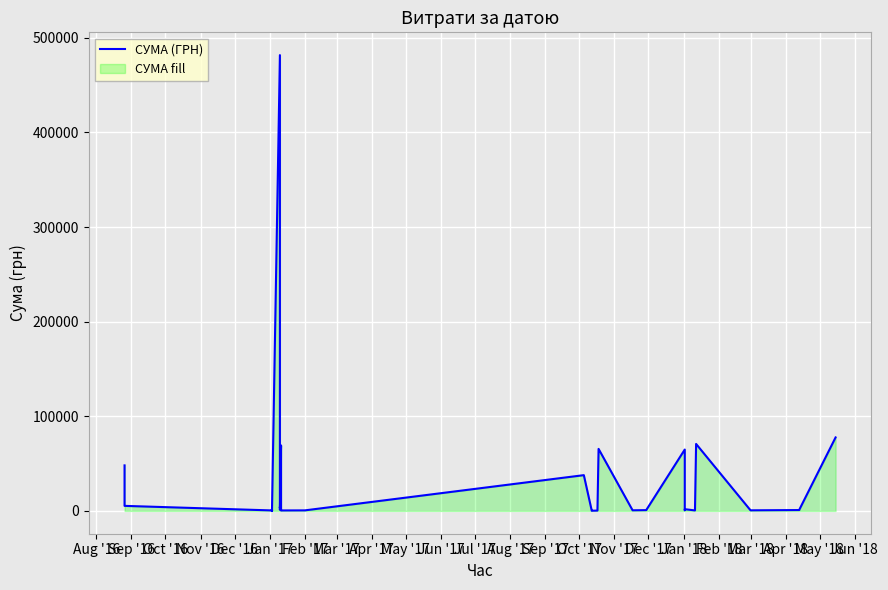

What is the smallest value displayed?

29.6